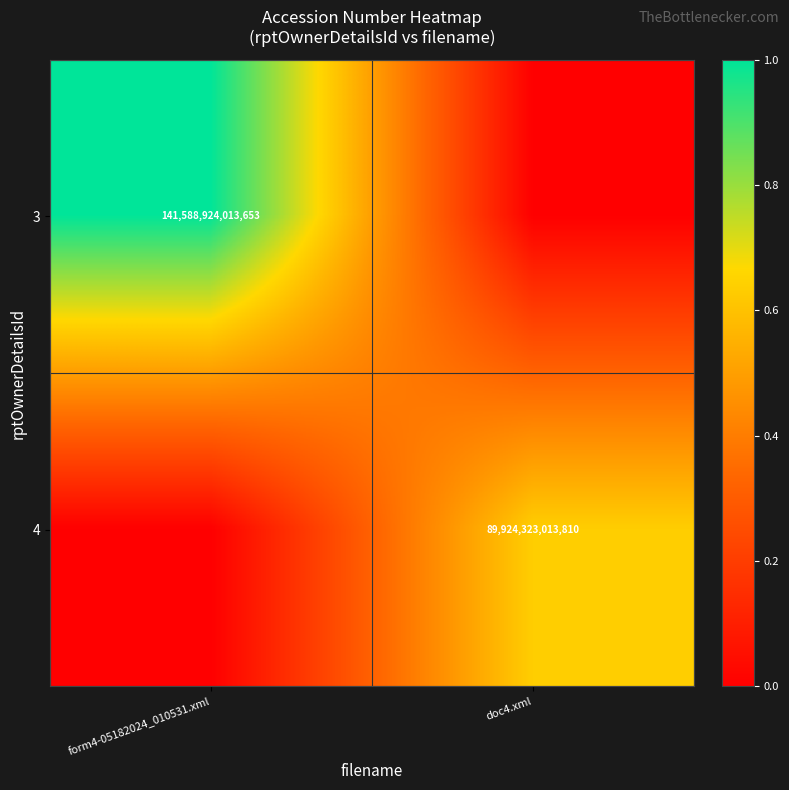

The value of 3 at form4-05182024_010531.xml is 37669277458531. True or false?

False